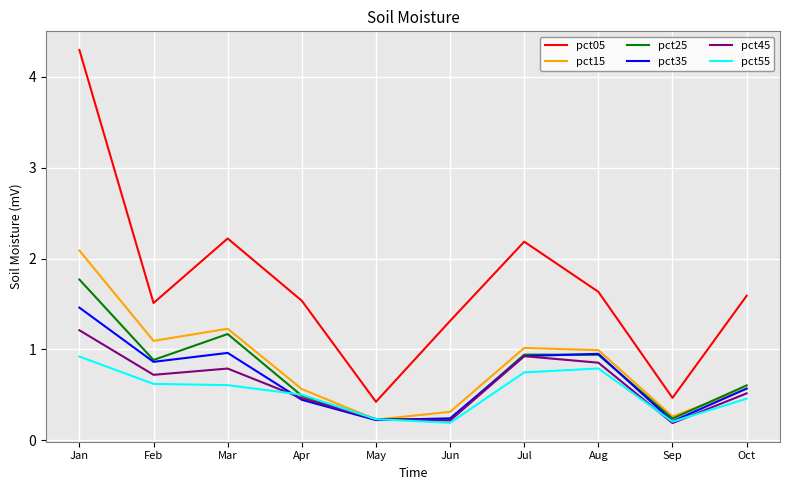

Is it true that pct05 equals 1.6 at Oct?

True